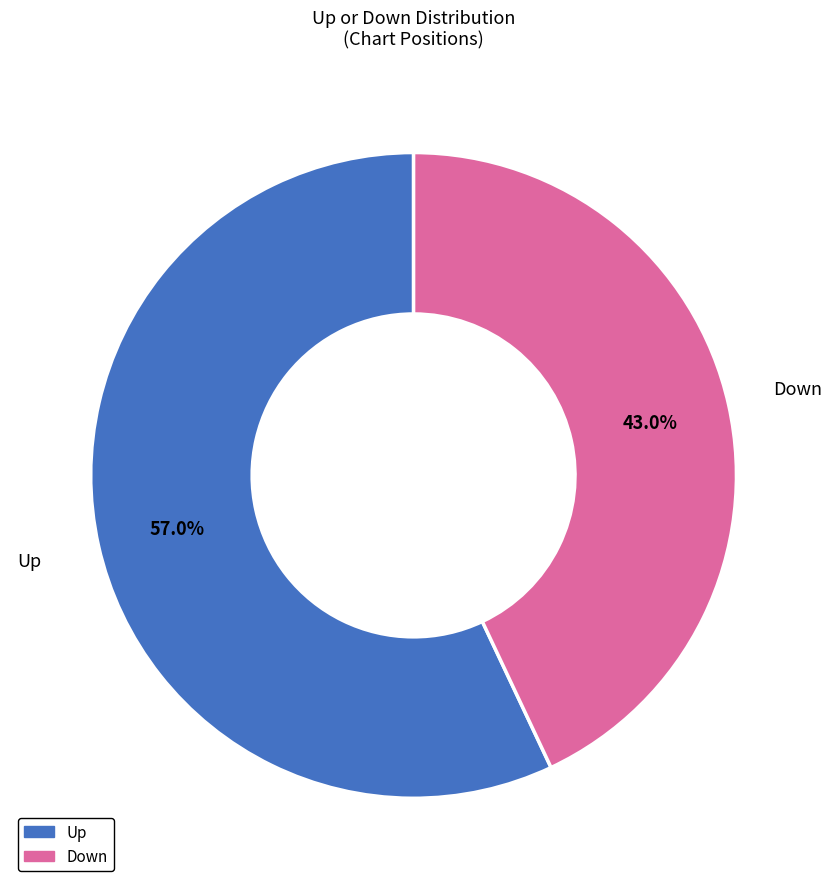

Between Up and Down, which is larger?

Up